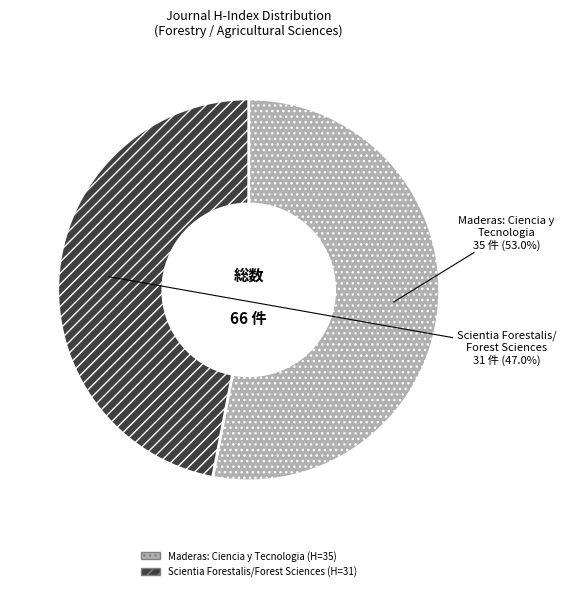

What is the ratio of the value at Scientia Forestalis/Forest Sciences to the value at Maderas: Ciencia y Tecnologia?

0.9